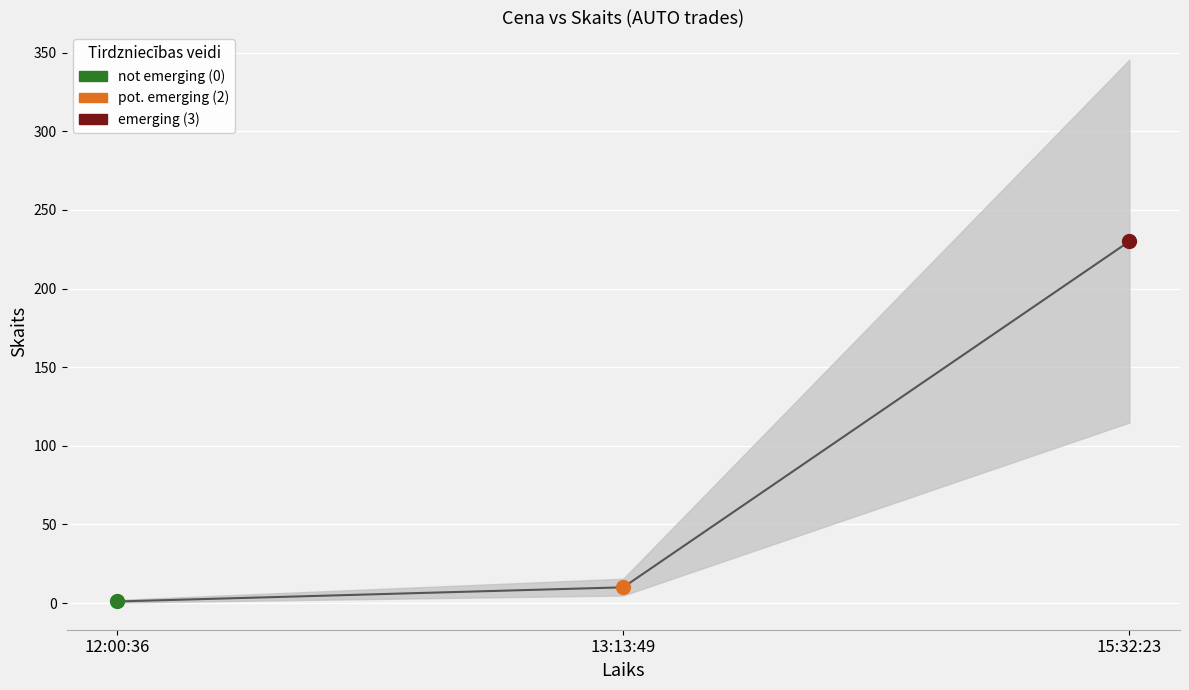

Between 13:13:49 and 12:00:36, which is larger?

13:13:49